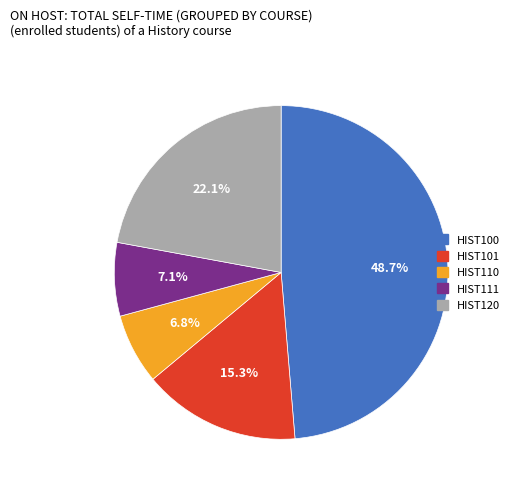

To the nearest percent, what portion does HIST101 represent?

15%